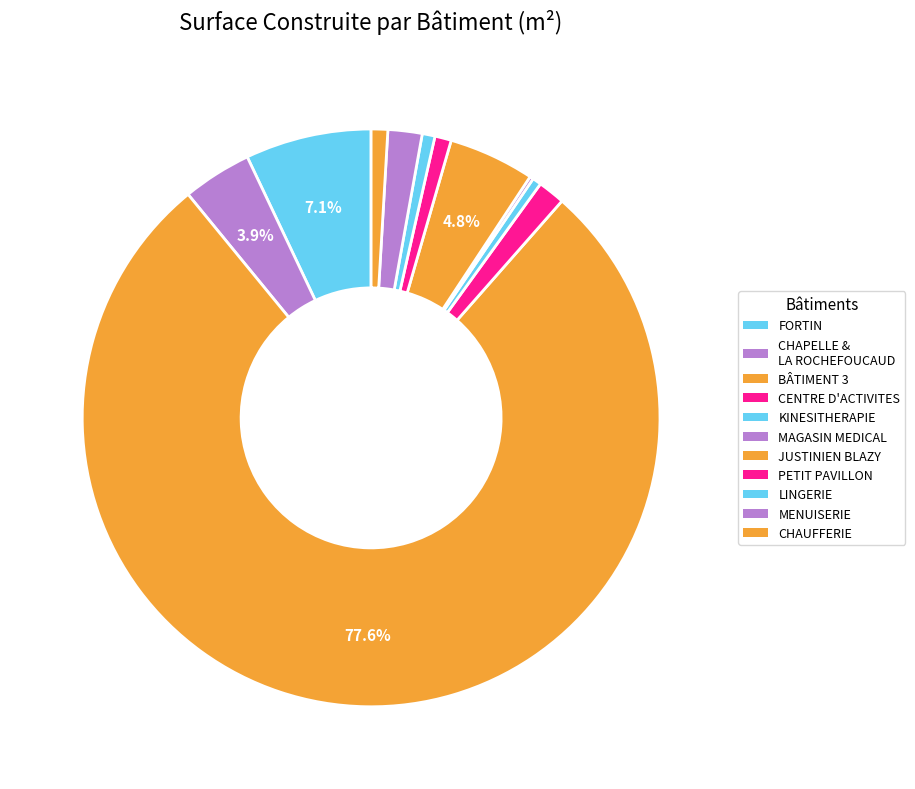

Which category accounts for the majority?

BÂTIMENT 3